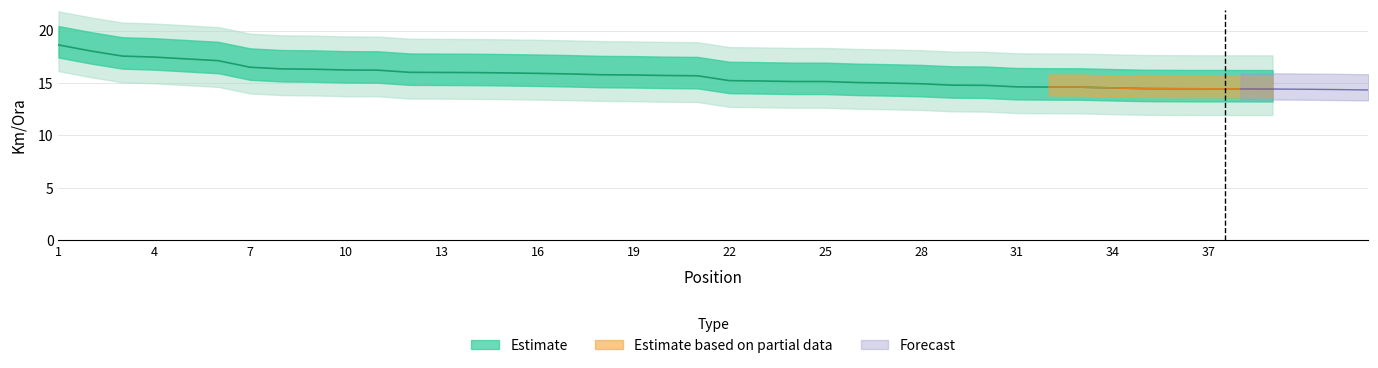

Approximately how many times larger is the value at 34 compared to 8?

0.9